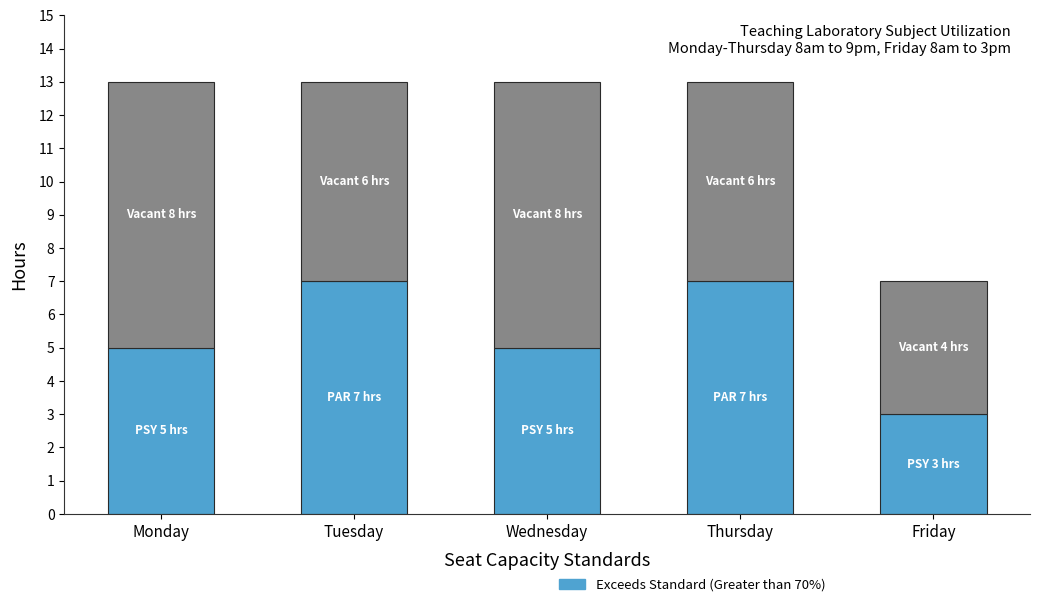

What is the total value across all series at Wednesday?

13